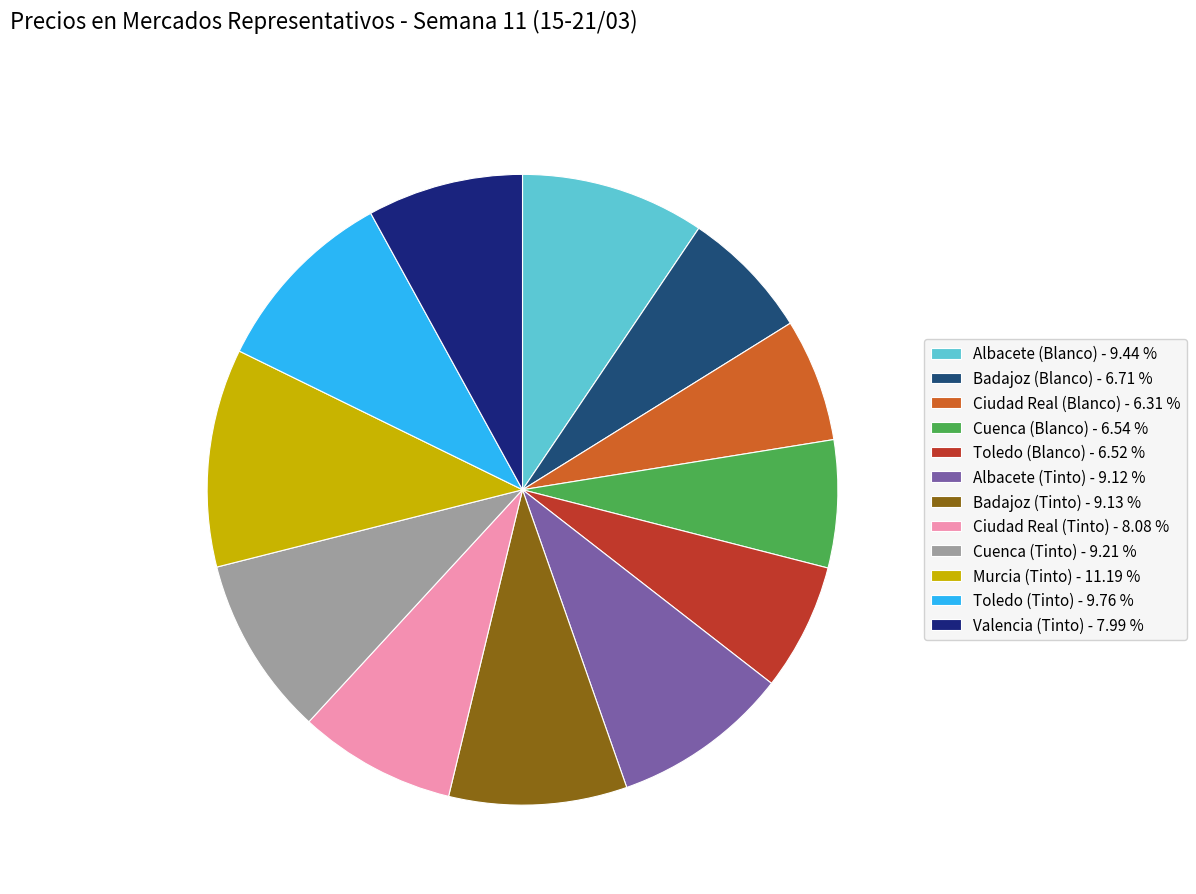

Approximately how many times larger is the value at Valencia (Tinto) - 7.99 % compared to Toledo (Tinto) - 9.76 %?

0.8